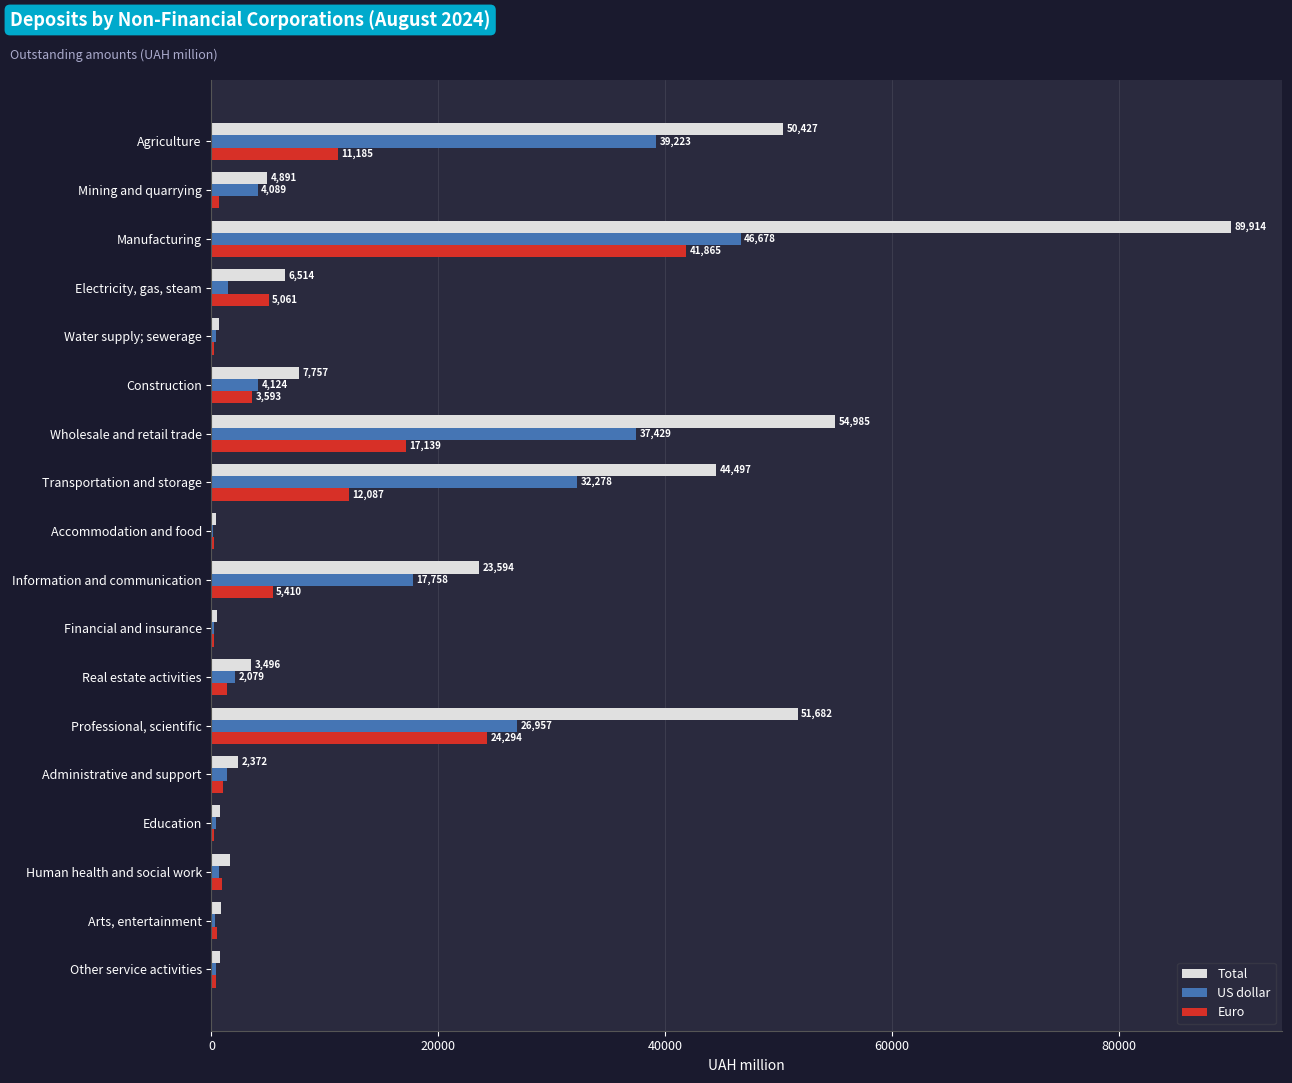

True or false: Total has a value of 29139.2 at Professional, scientific.

False